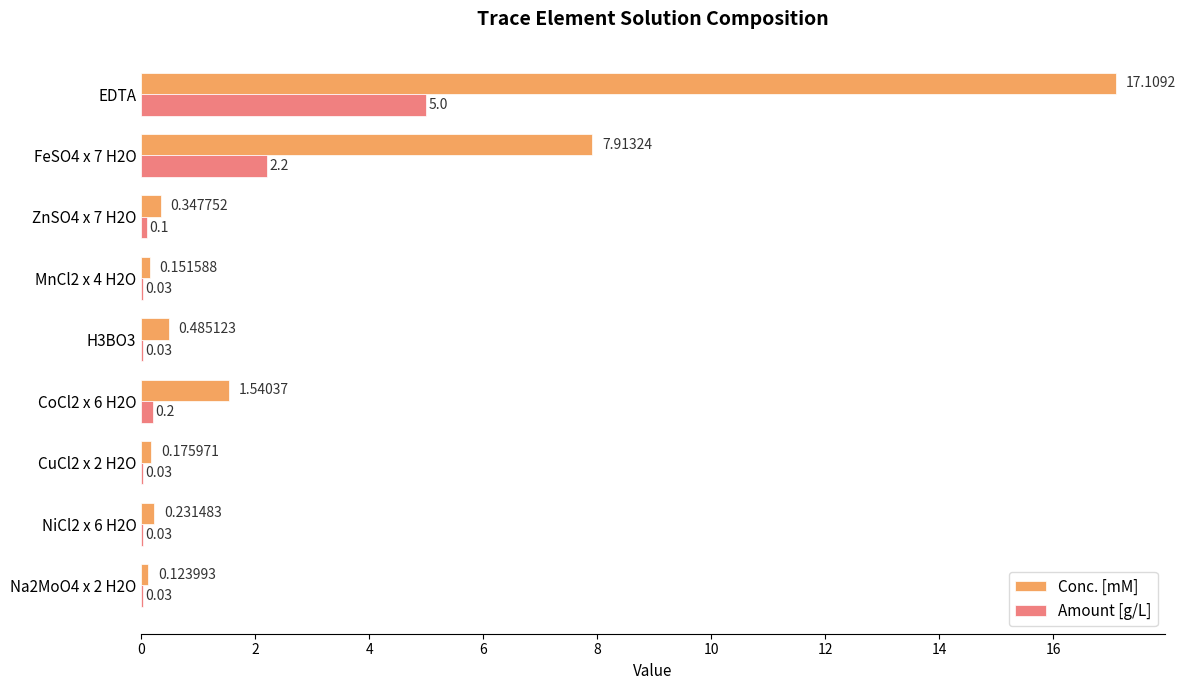

Where is Amount [g/L] nearest to the value 2?

FeSO4 x 7 H2O